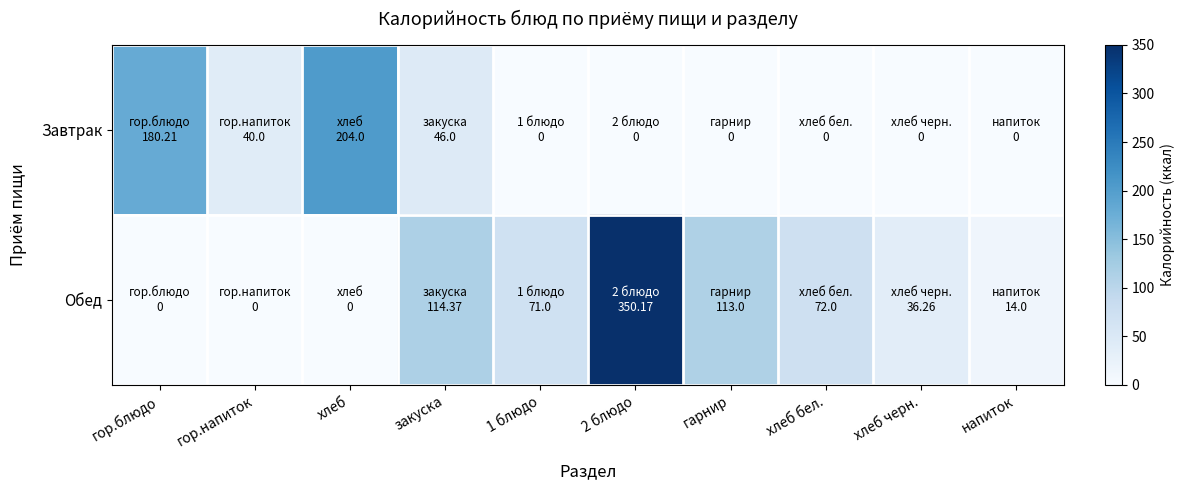

Which has a higher value, закуска or хлеб?

хлеб